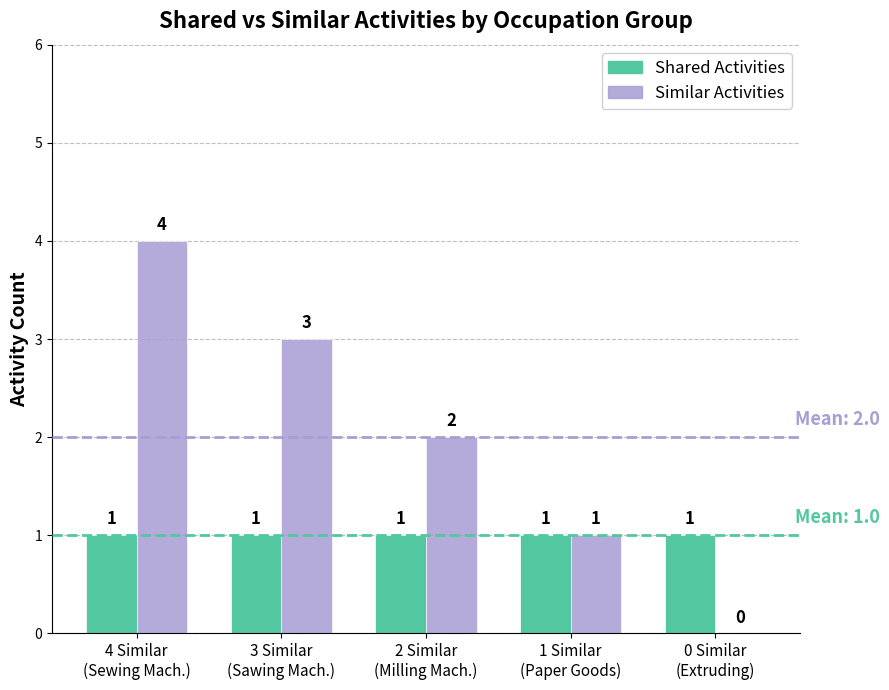

At which category does the chart reach its peak across all series?

4 Similar
(Sewing Mach.)